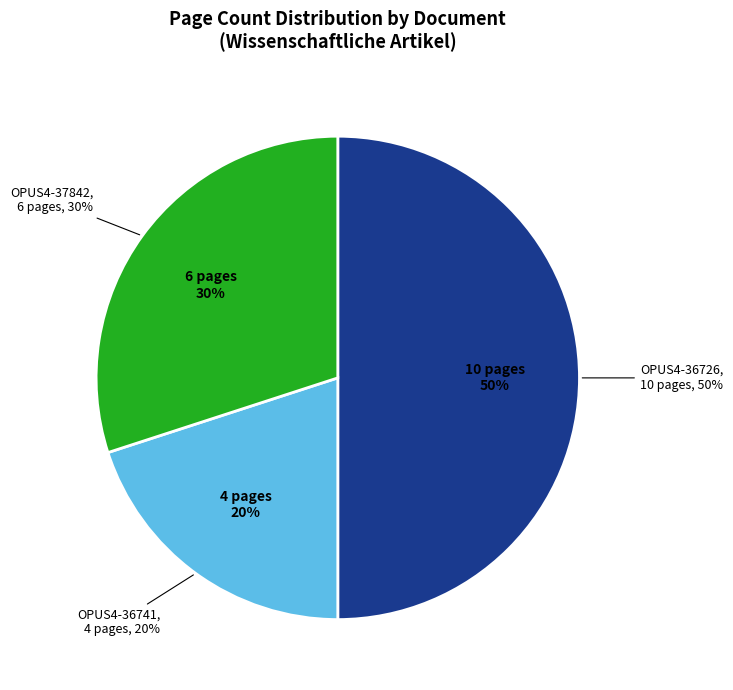

Is it true that OPUS4-36726 is 39% of the pie?

False